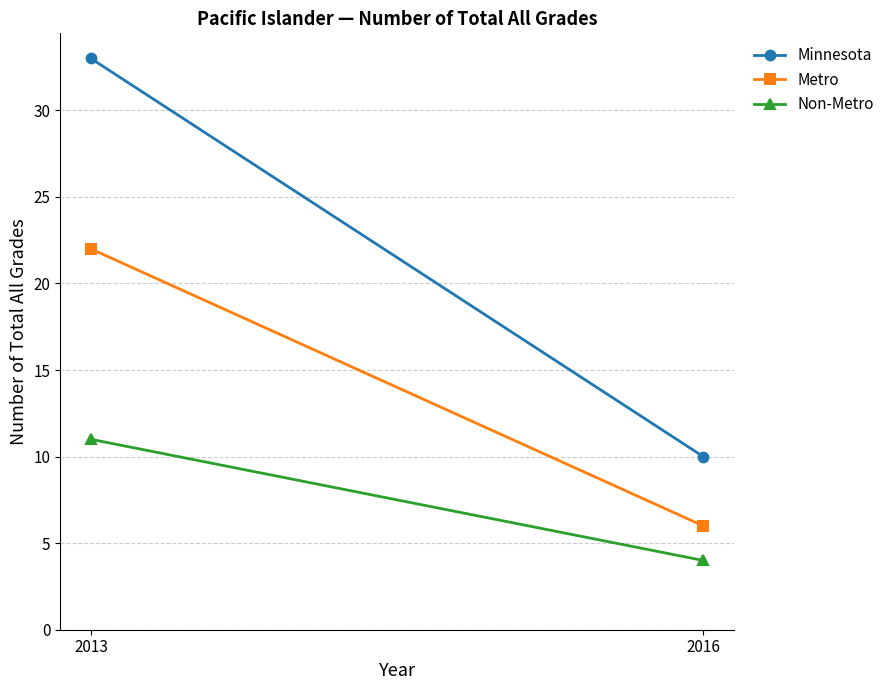

What is the maximum value shown in the chart?

33